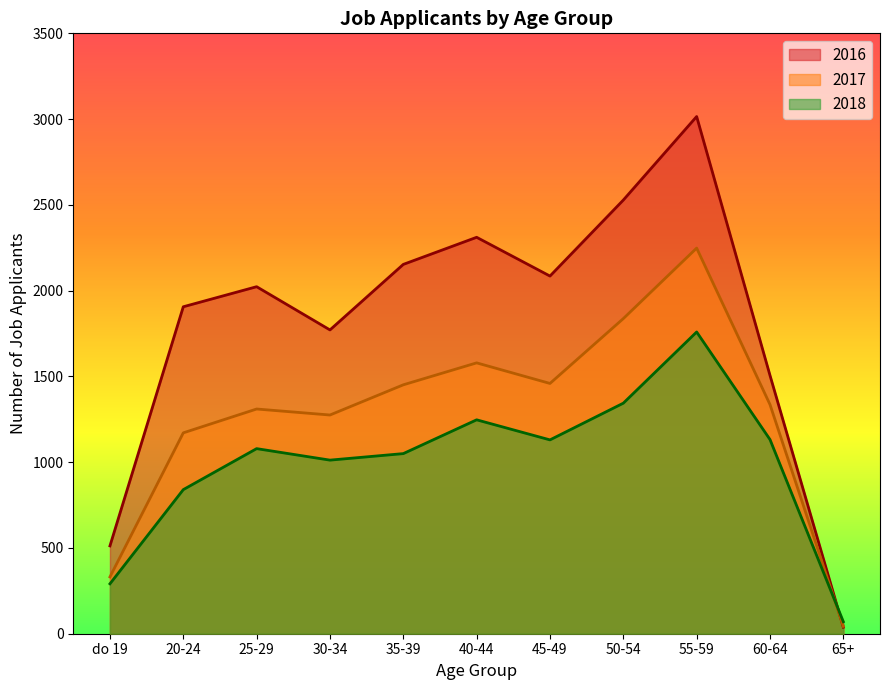

What is the total value across all series at 45-49?

4674